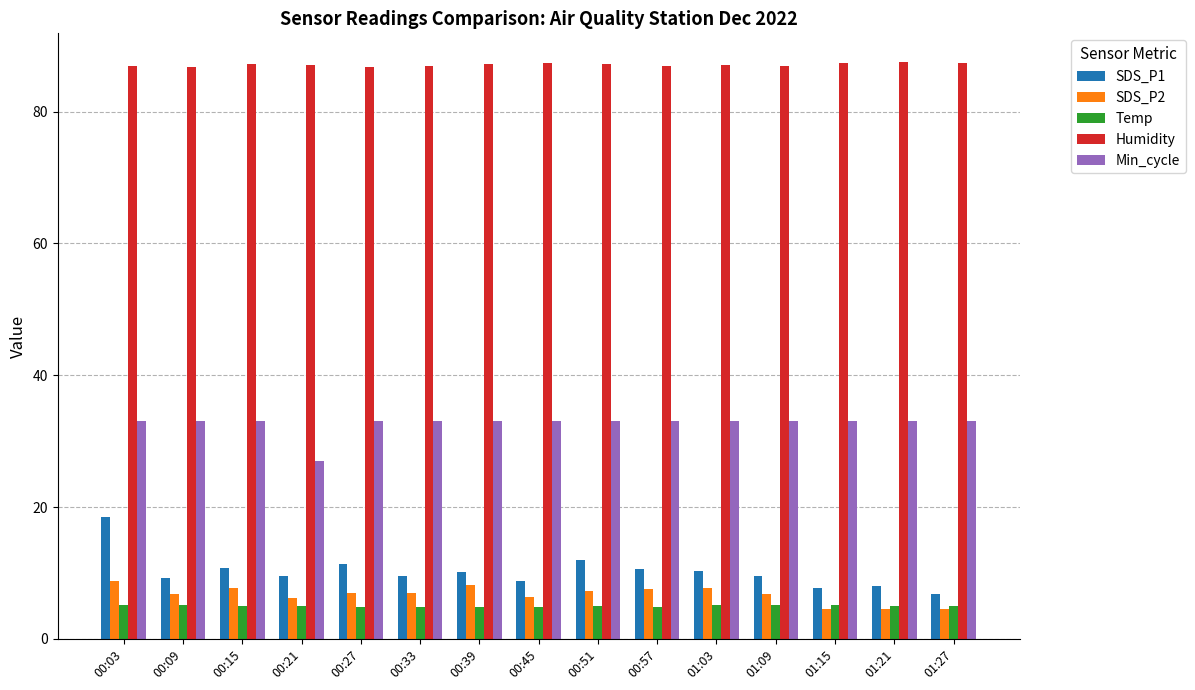

At 00:21, list the series in order from largest to smallest.

Humidity, Min_cycle, SDS_P1, SDS_P2, Temp